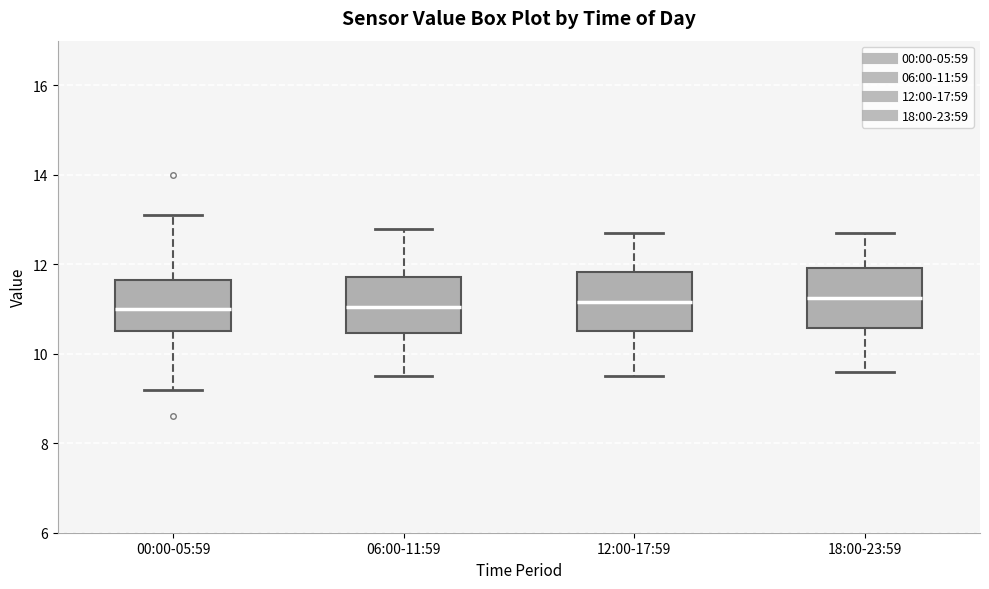

Reading left to right, read every box against the y-axis: the position of its median line, the range the box covers, and the ends of its whiskers. The values are not printed on the chart, so give them approximately, as read against the axis.

00:00-05:59: median 11.0, box 10.6 to 11.6, whiskers 9.2 to 13.2
06:00-11:59: median 11.0, box 10.4 to 11.8, whiskers 9.6 to 12.8
12:00-17:59: median 11.2, box 10.6 to 11.8, whiskers 9.6 to 12.8
18:00-23:59: median 11.2, box 10.6 to 12.0, whiskers 9.6 to 12.8